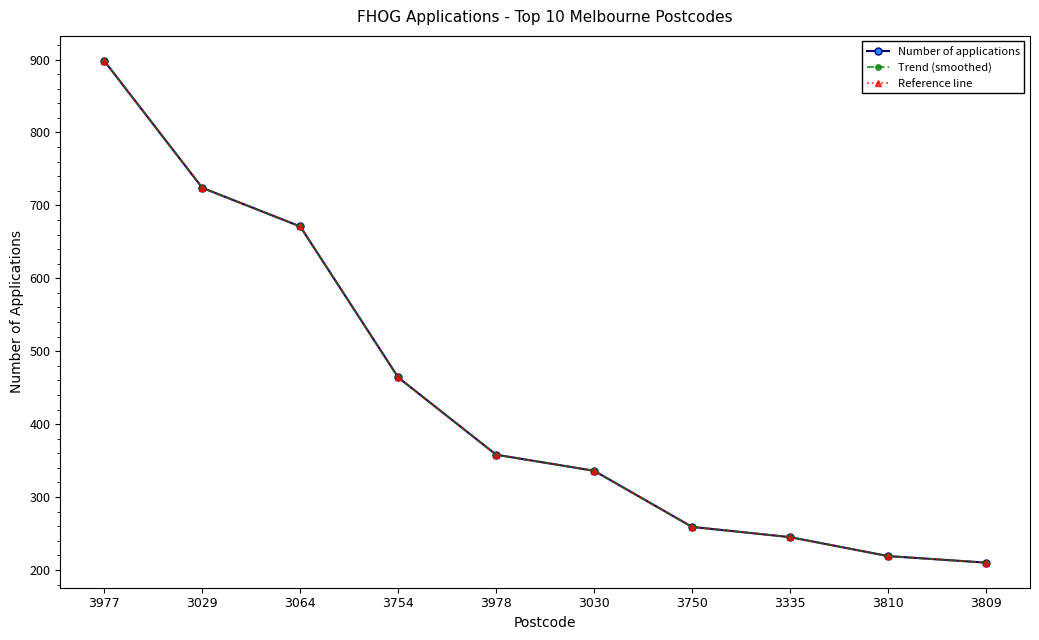

What is the smallest value displayed?

210